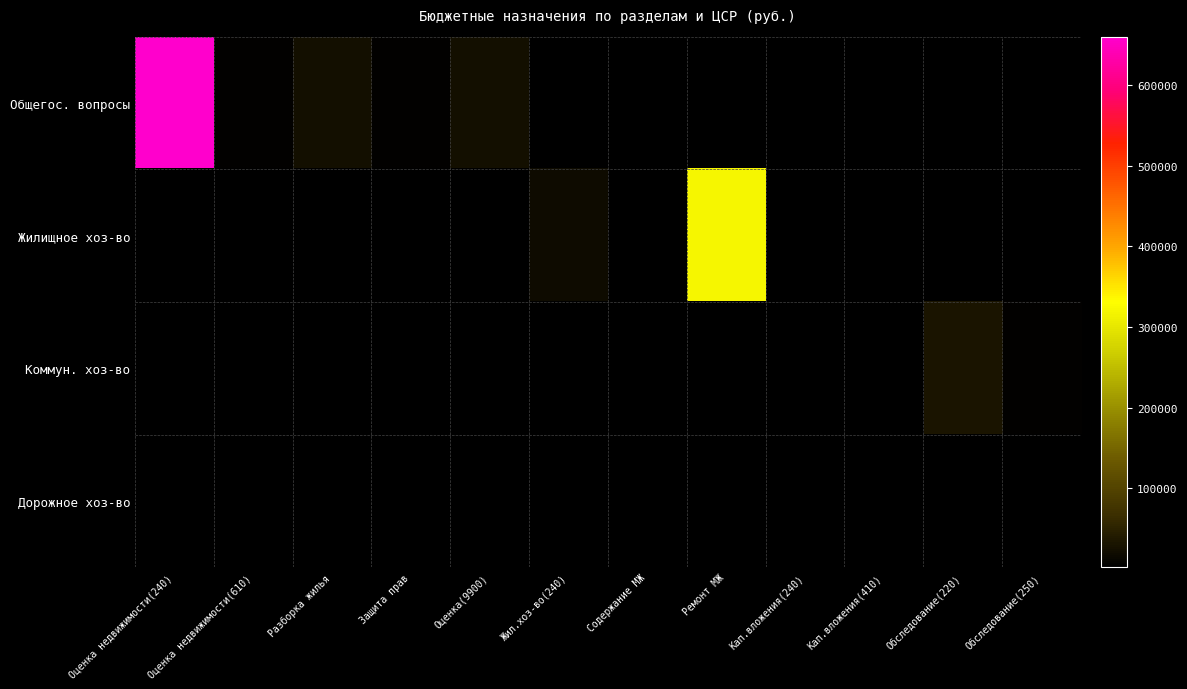

Which series has the widest spread of values?

Общегос. вопросы